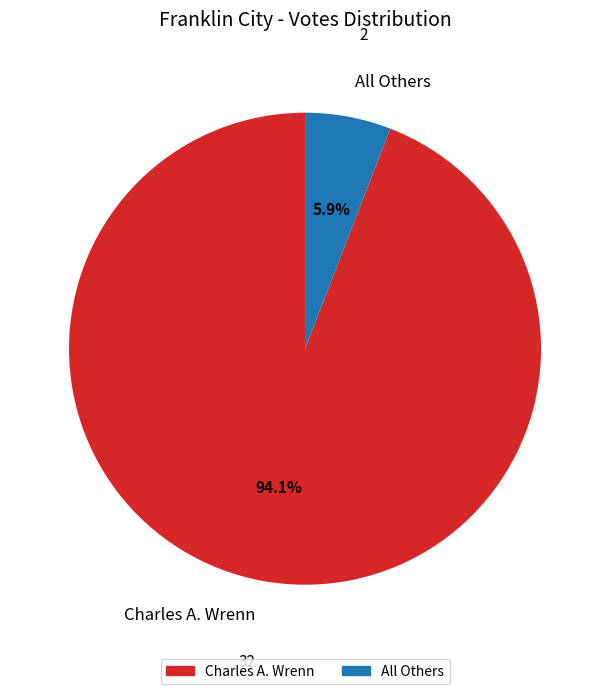

Combined, what portion of the pie is All Others and Charles A. Wrenn?

100.0%